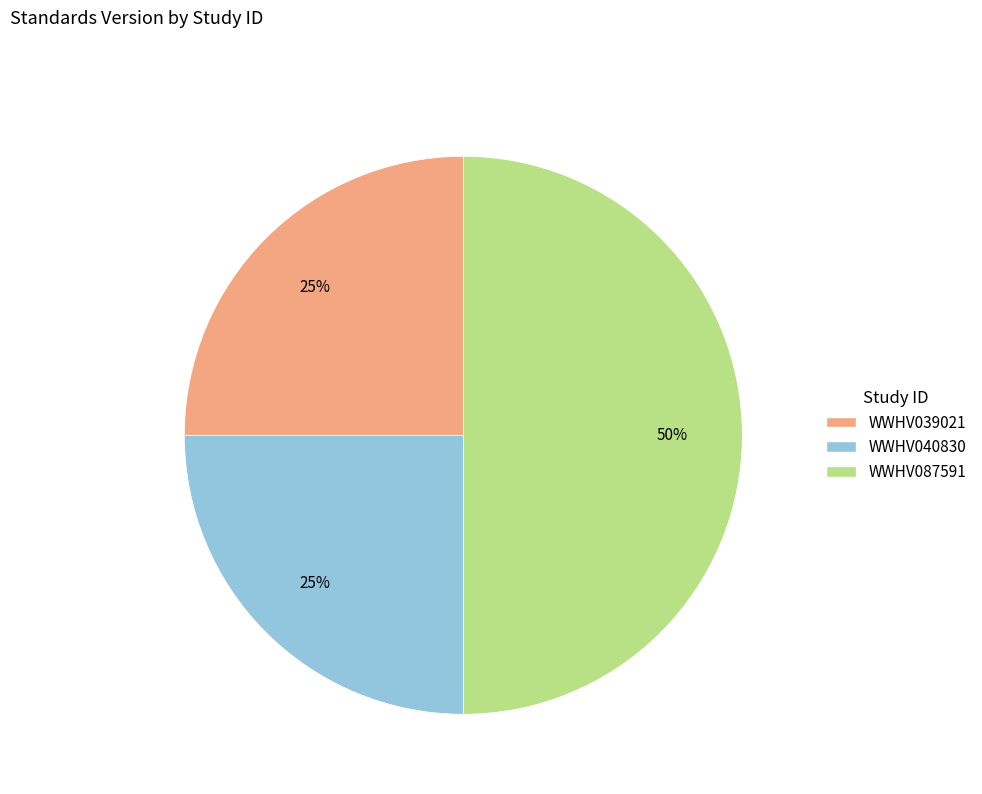

Is WWHV040830 the majority of the pie?

No